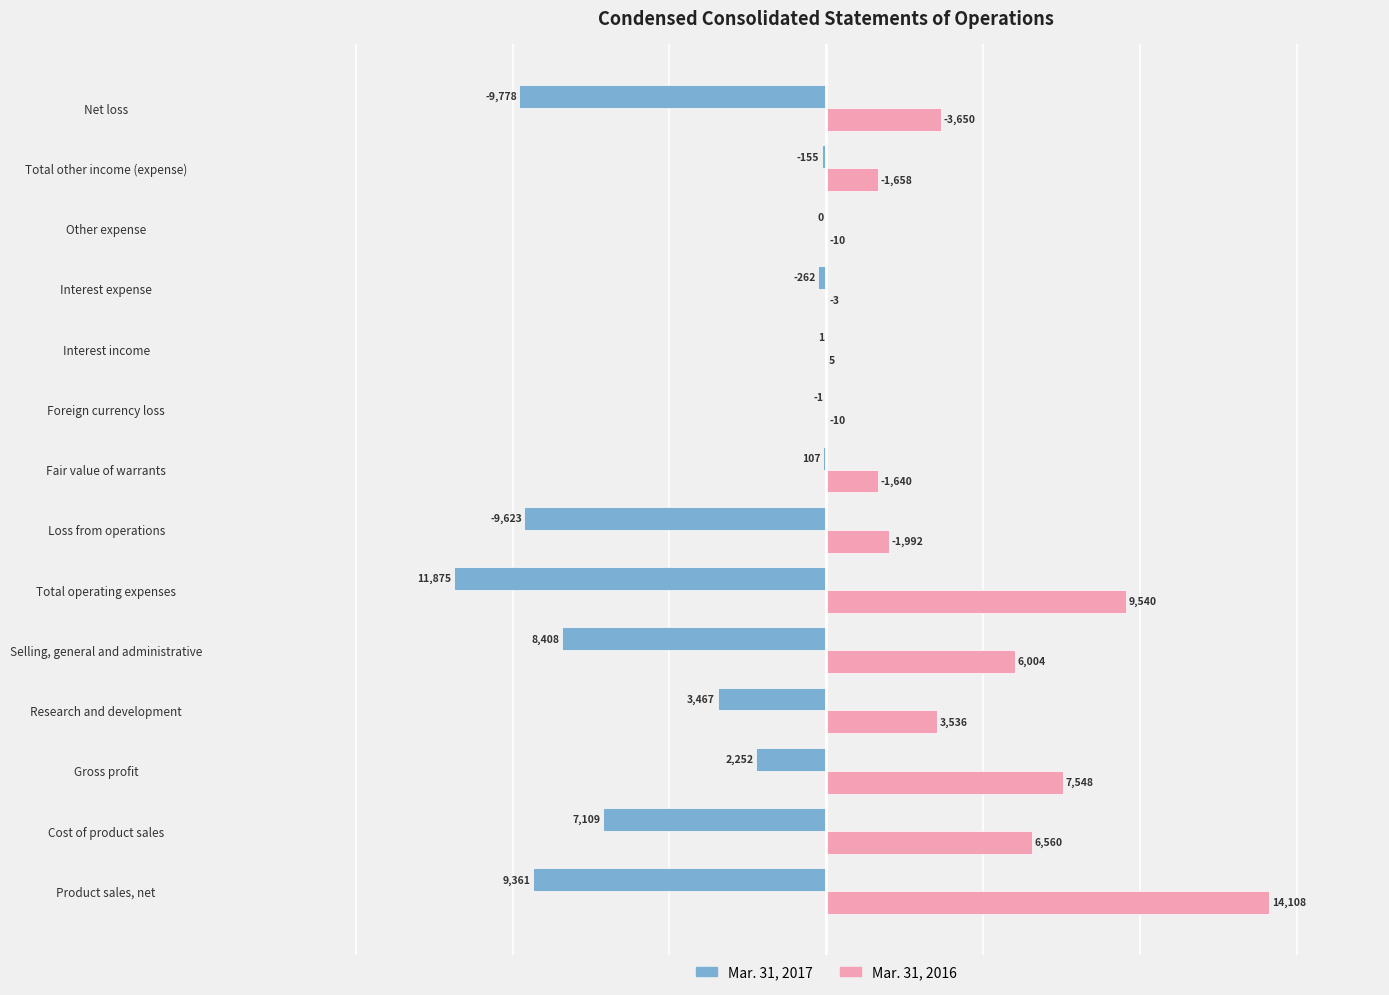

Does the chart contain stacked bars?

No